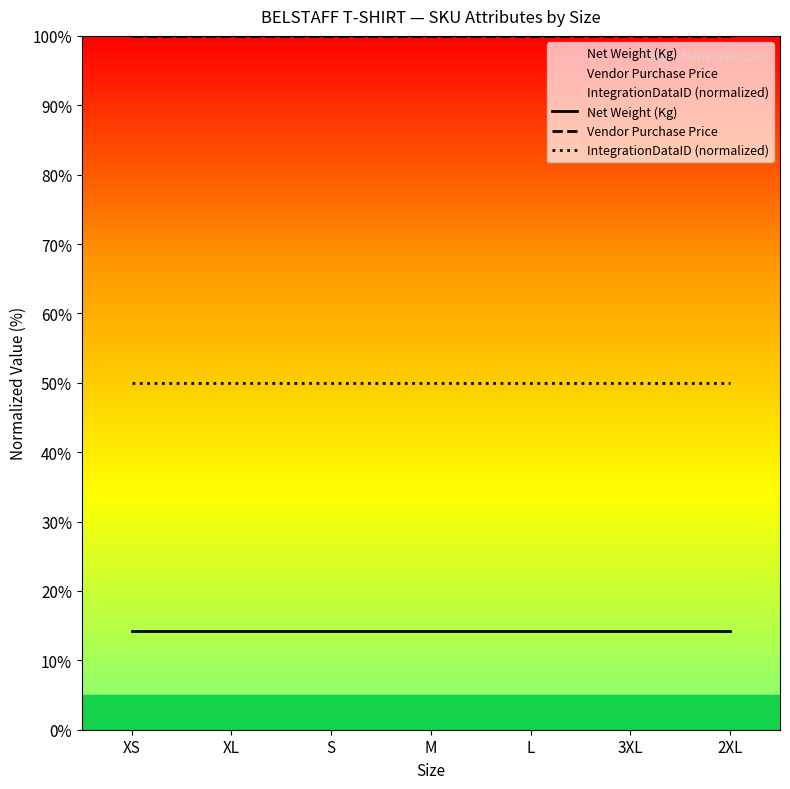

At which label is Net Weight (Kg) closest to 14?

XS